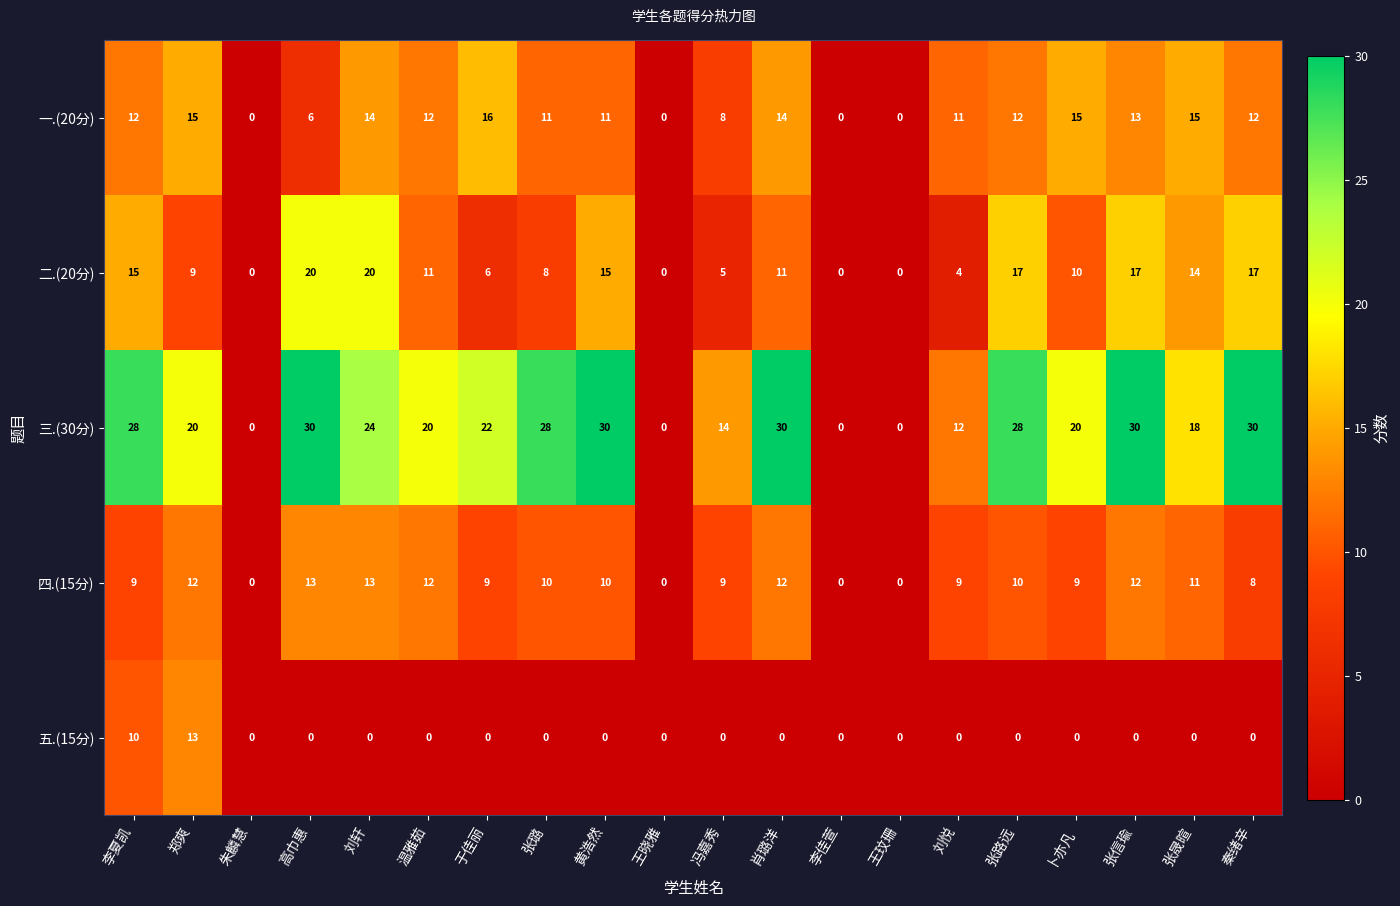

What is the spread (max minus min) of values at 张路远?

28